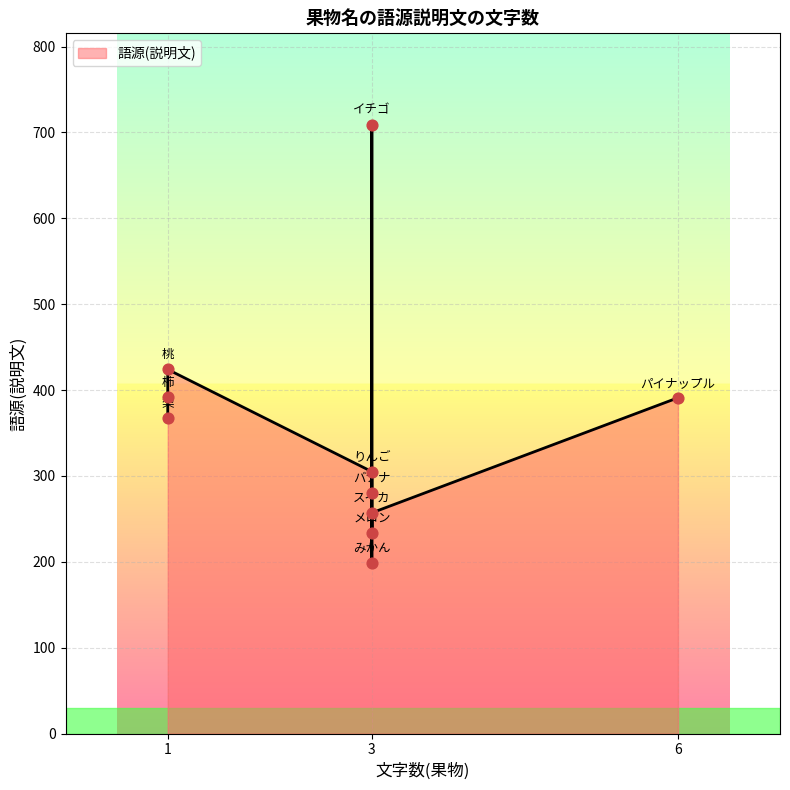

What is the change in value from りんご to 柿?

+87